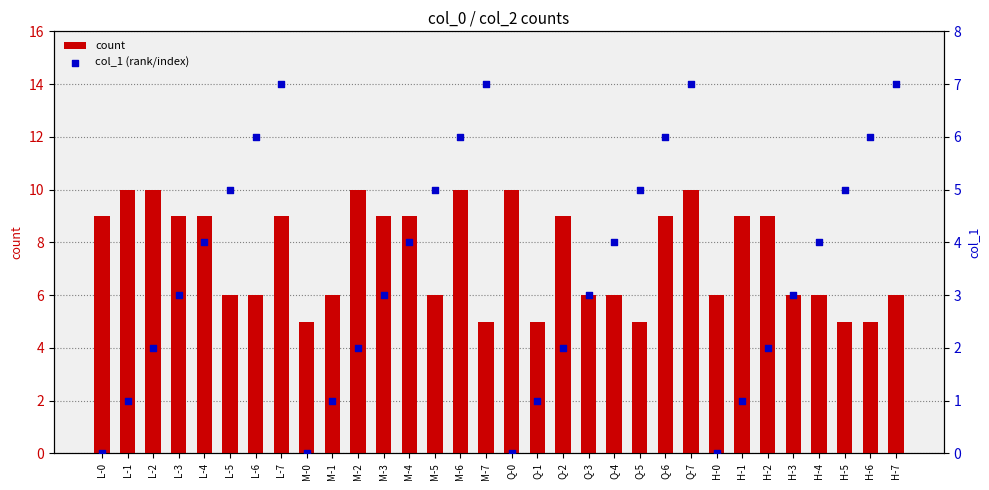

What is the total value across all series at H-1?

10